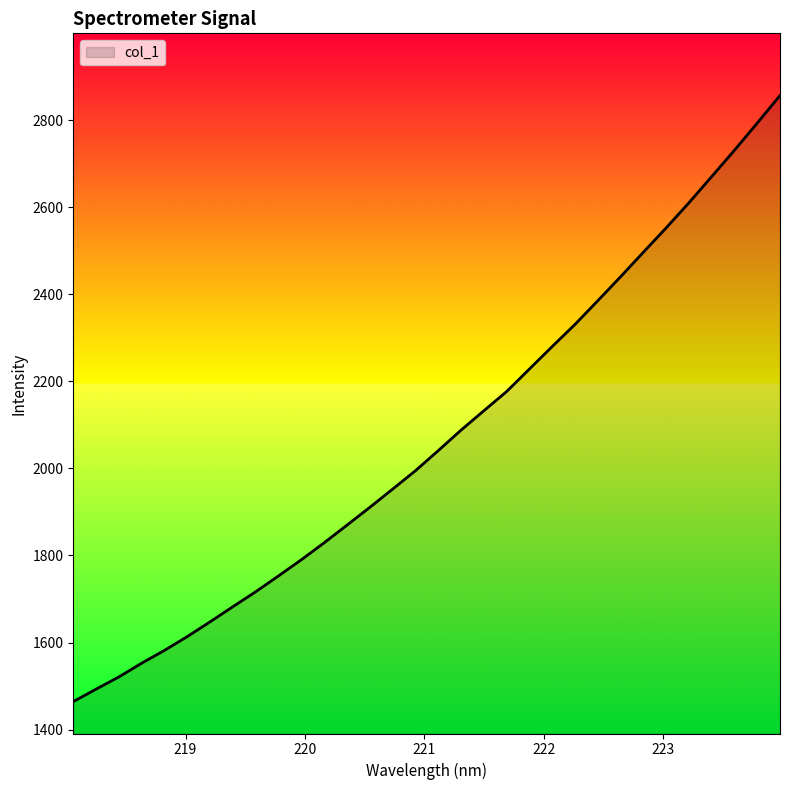

What is the difference between the maximum and minimum values?

1392.3